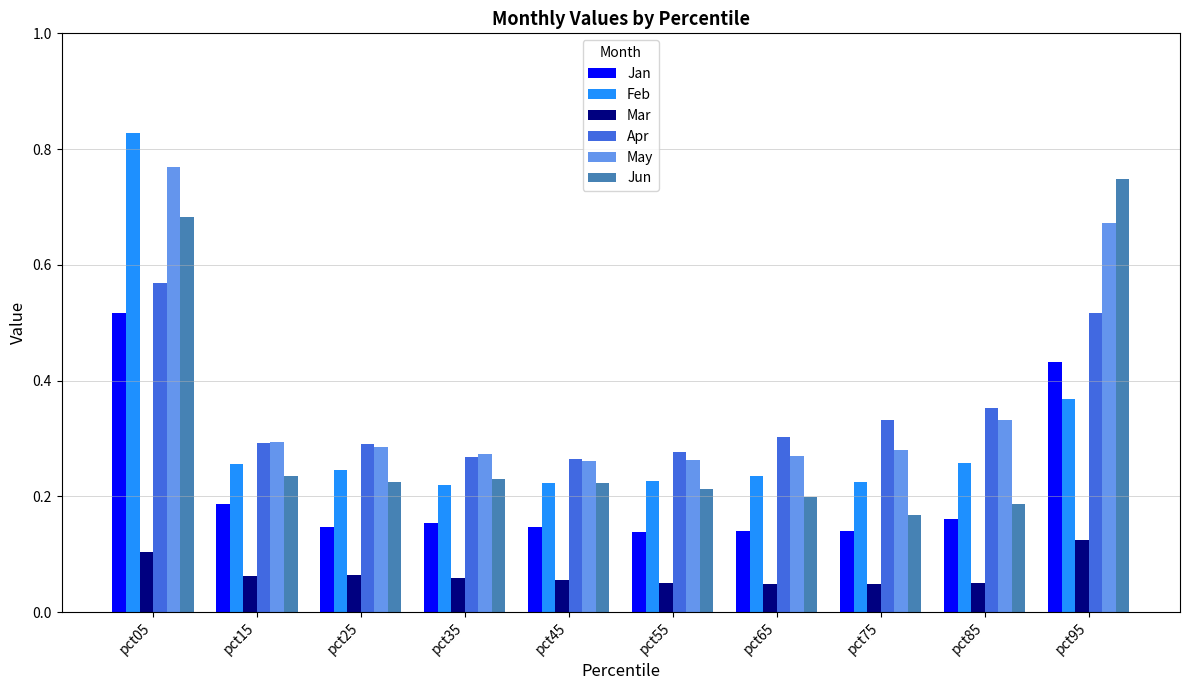

How many Apr values are between 0 and 1?

10